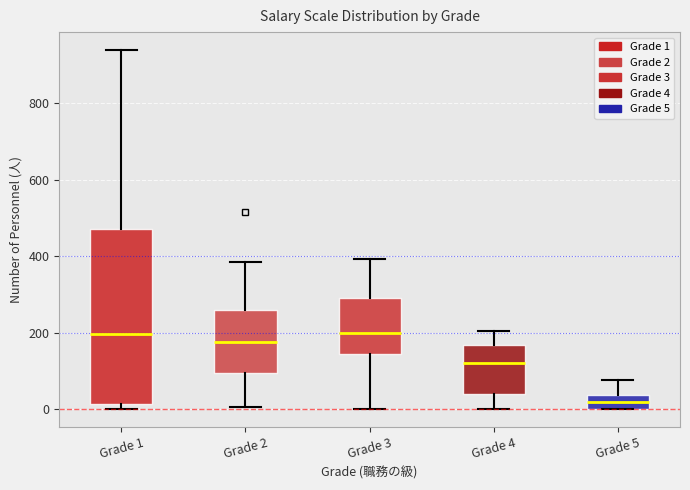

Where is the upper edge of the box for Grade 4 on the y-axis? The values are not printed on the chart, so give them approximately, as read against the axis.

160